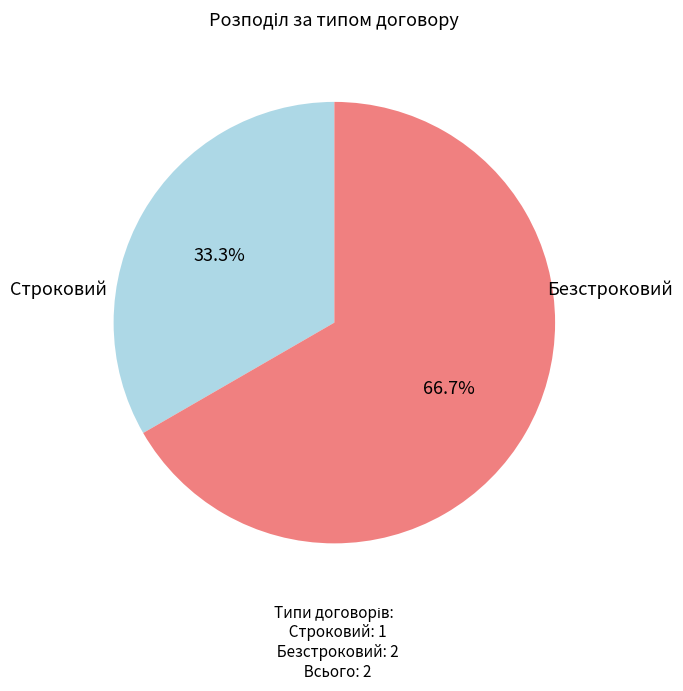

Is there any slice that represents more than half of the pie?

Yes